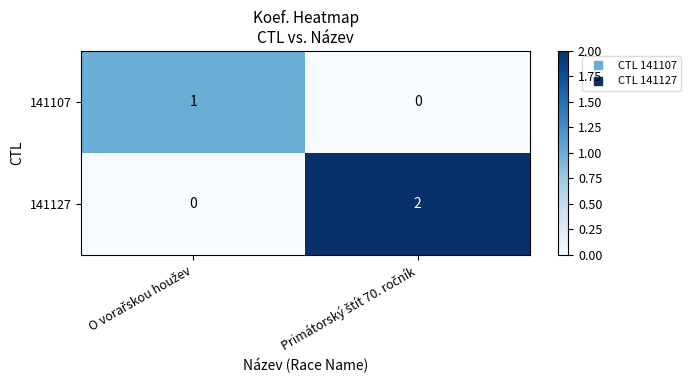

Which series has the largest total across all categories?

141127